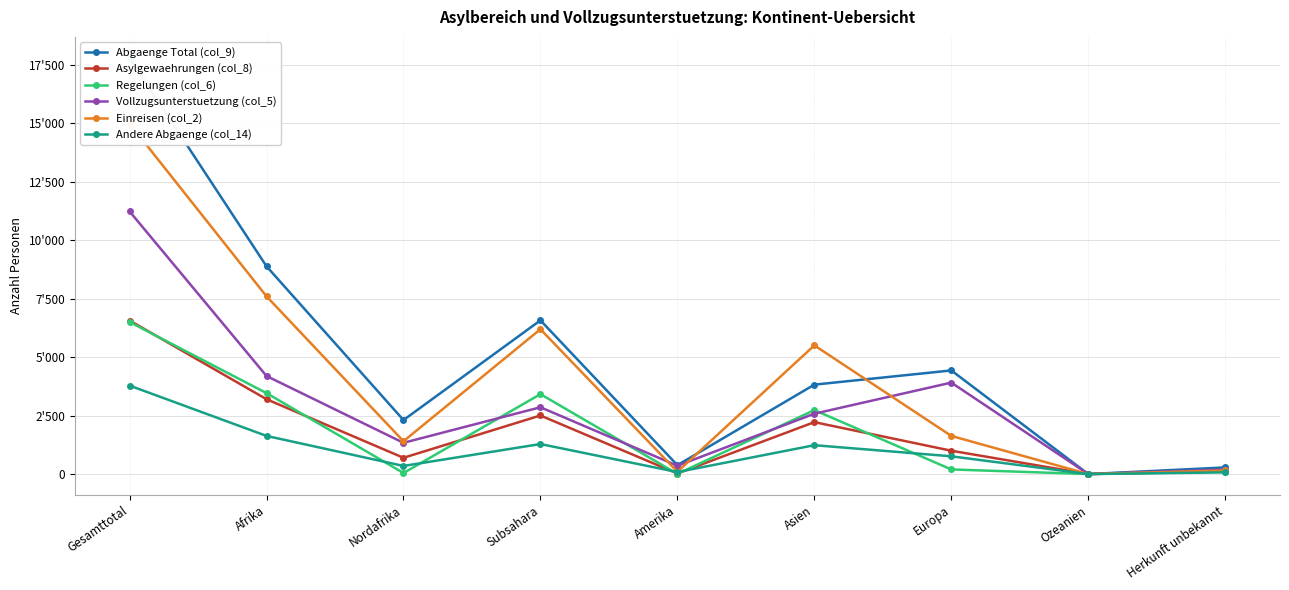

In Einreisen (col_2), how many points are higher than both neighbors (excluding endpoints)?

2